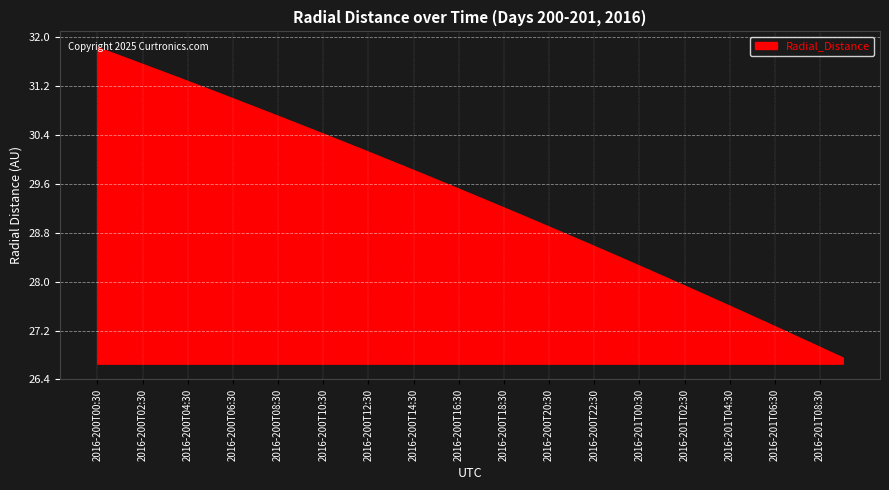

What is the greatest value displayed?

31.8